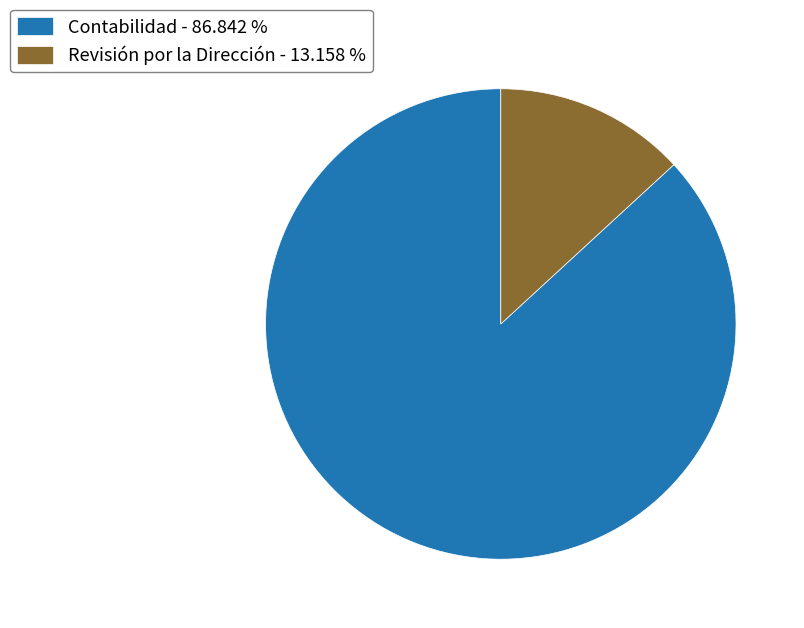

What is the largest slice in the pie chart?

Contabilidad